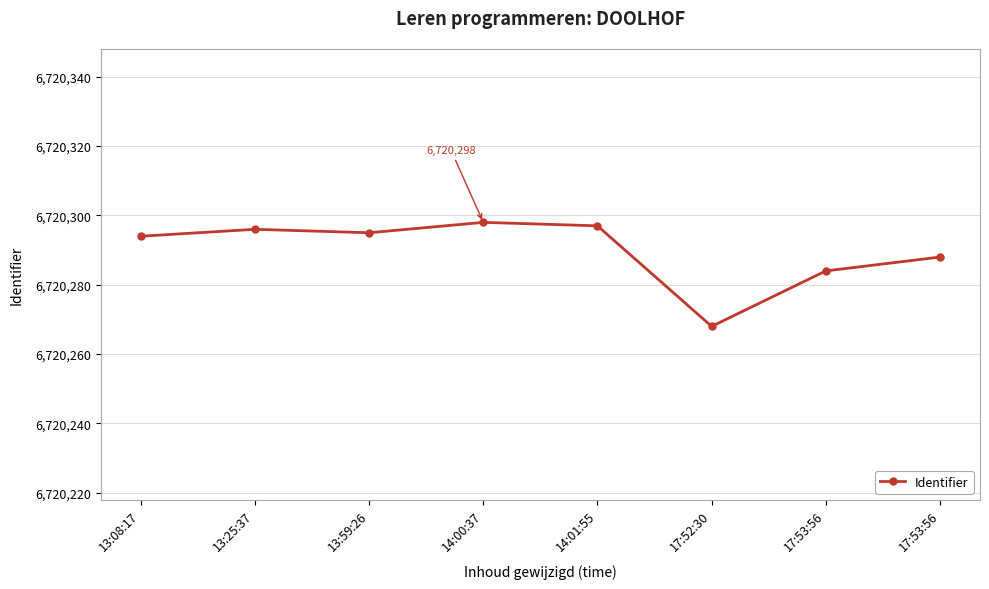

Reading left to right, extract all data points from this chart.

13:08:17=6720294	13:25:37=6720296	13:59:26=6720295	14:00:37=6720298	14:01:55=6720297	17:52:30=6720268	17:53:56=6720284	17:53:56=6720288